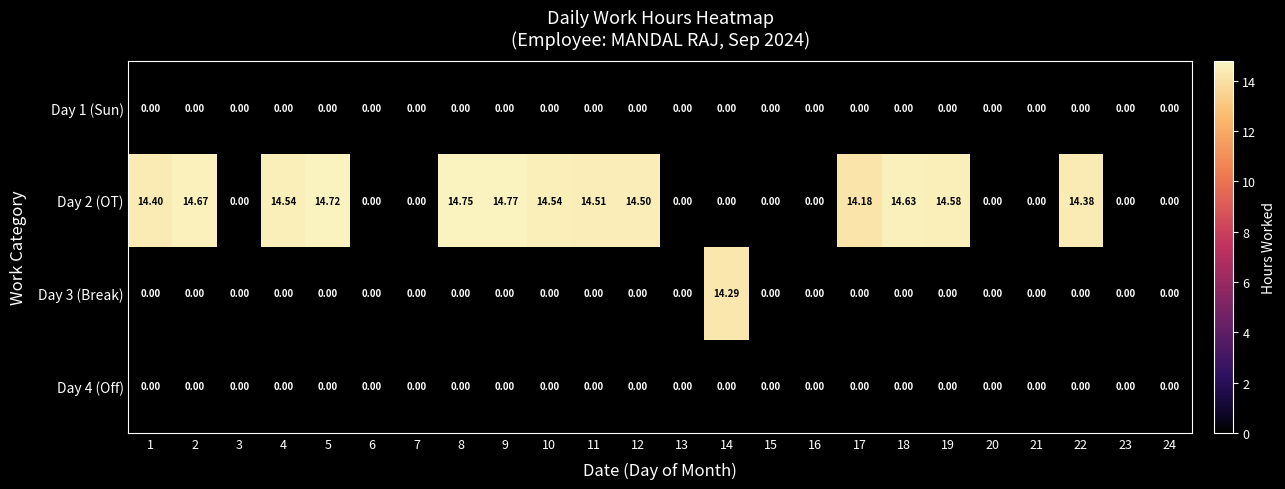

Which series has the largest range (max minus min)?

Day 2 (OT)